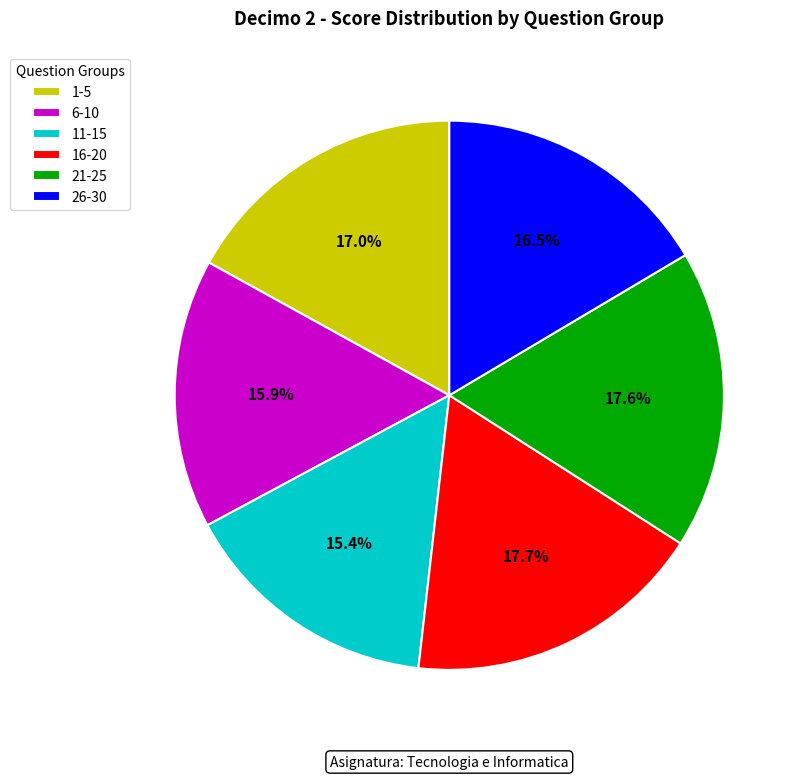

Approximately how many times larger is the value at 11-15 compared to 6-10?

1.0